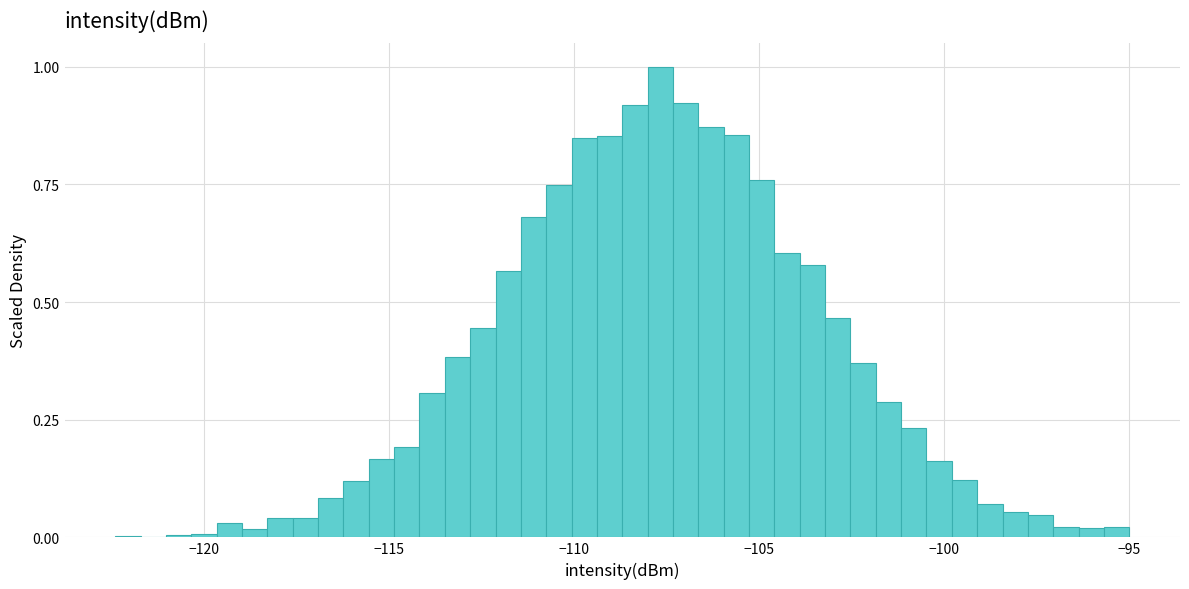

Around what value on the x-axis is the tallest bar? Give the approximate position of its centre, as read against the axis.

-107.5